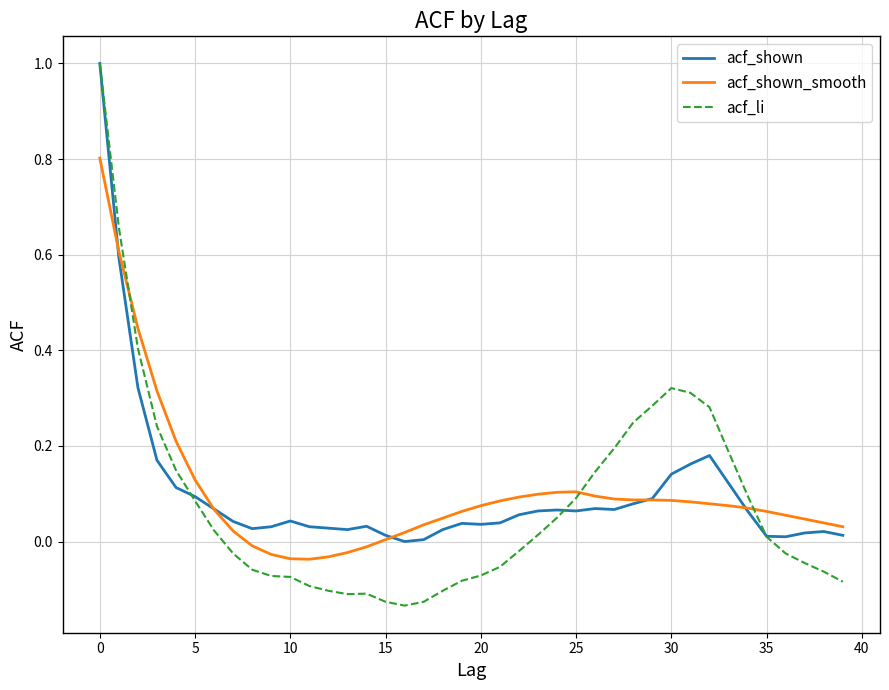

What is the difference between the second highest and minimum values in the acf_li series?

0.8